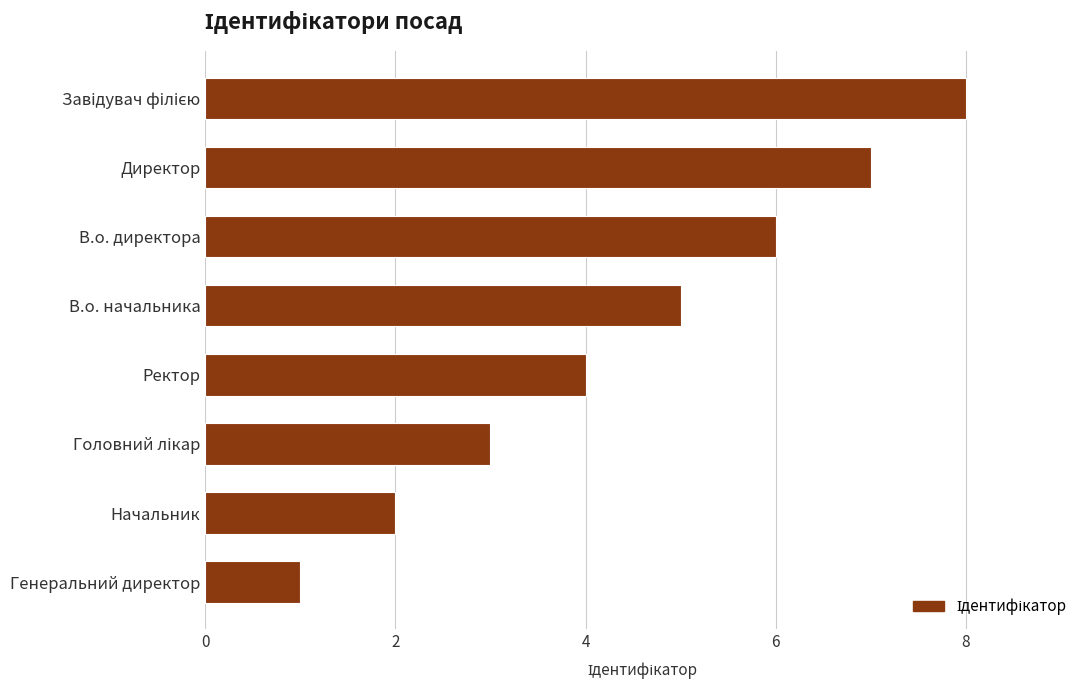

What is the minimum value shown in the chart?

1